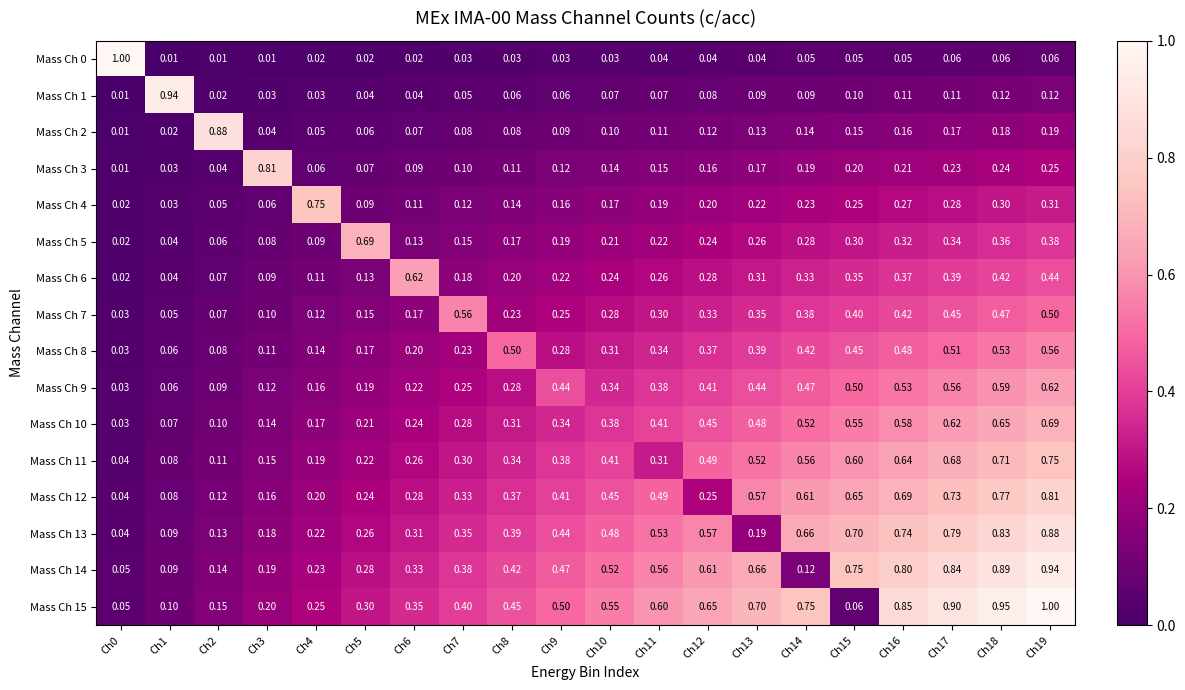

Is the value of Mass Ch 11 at Ch0 greater than the value of Mass Ch 15 at Ch7?

No